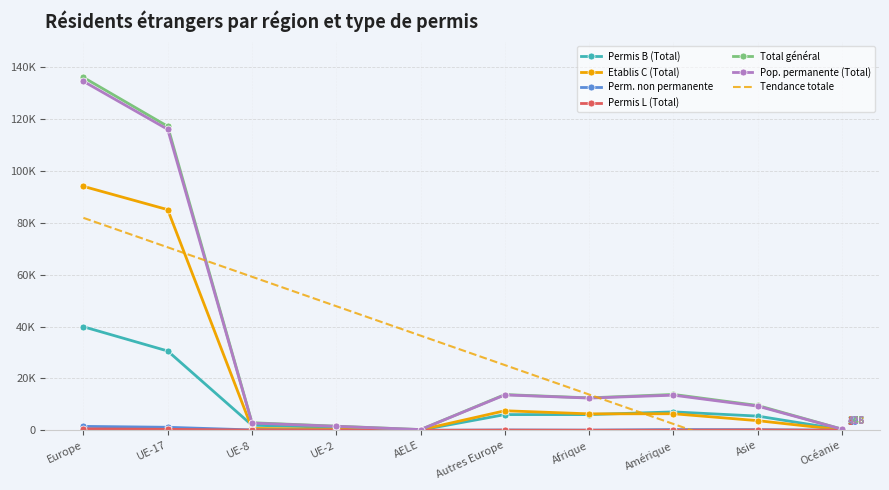

What is the label of the 7th point from the right?

UE-2